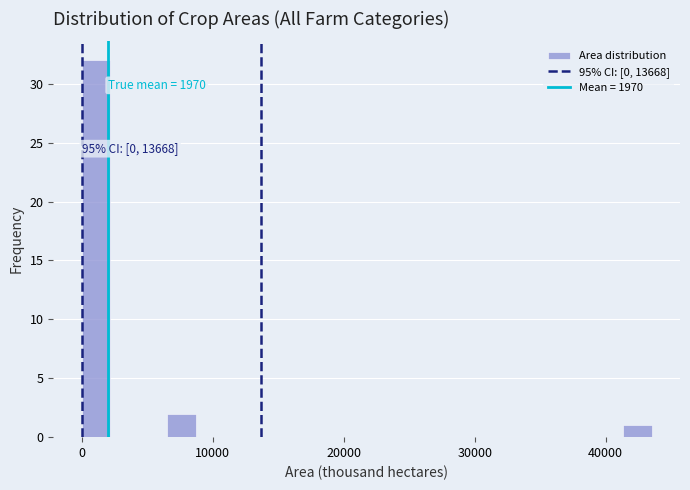

Around what value on the x-axis is the tallest bar? Give the approximate position of its centre, as read against the axis.

1000